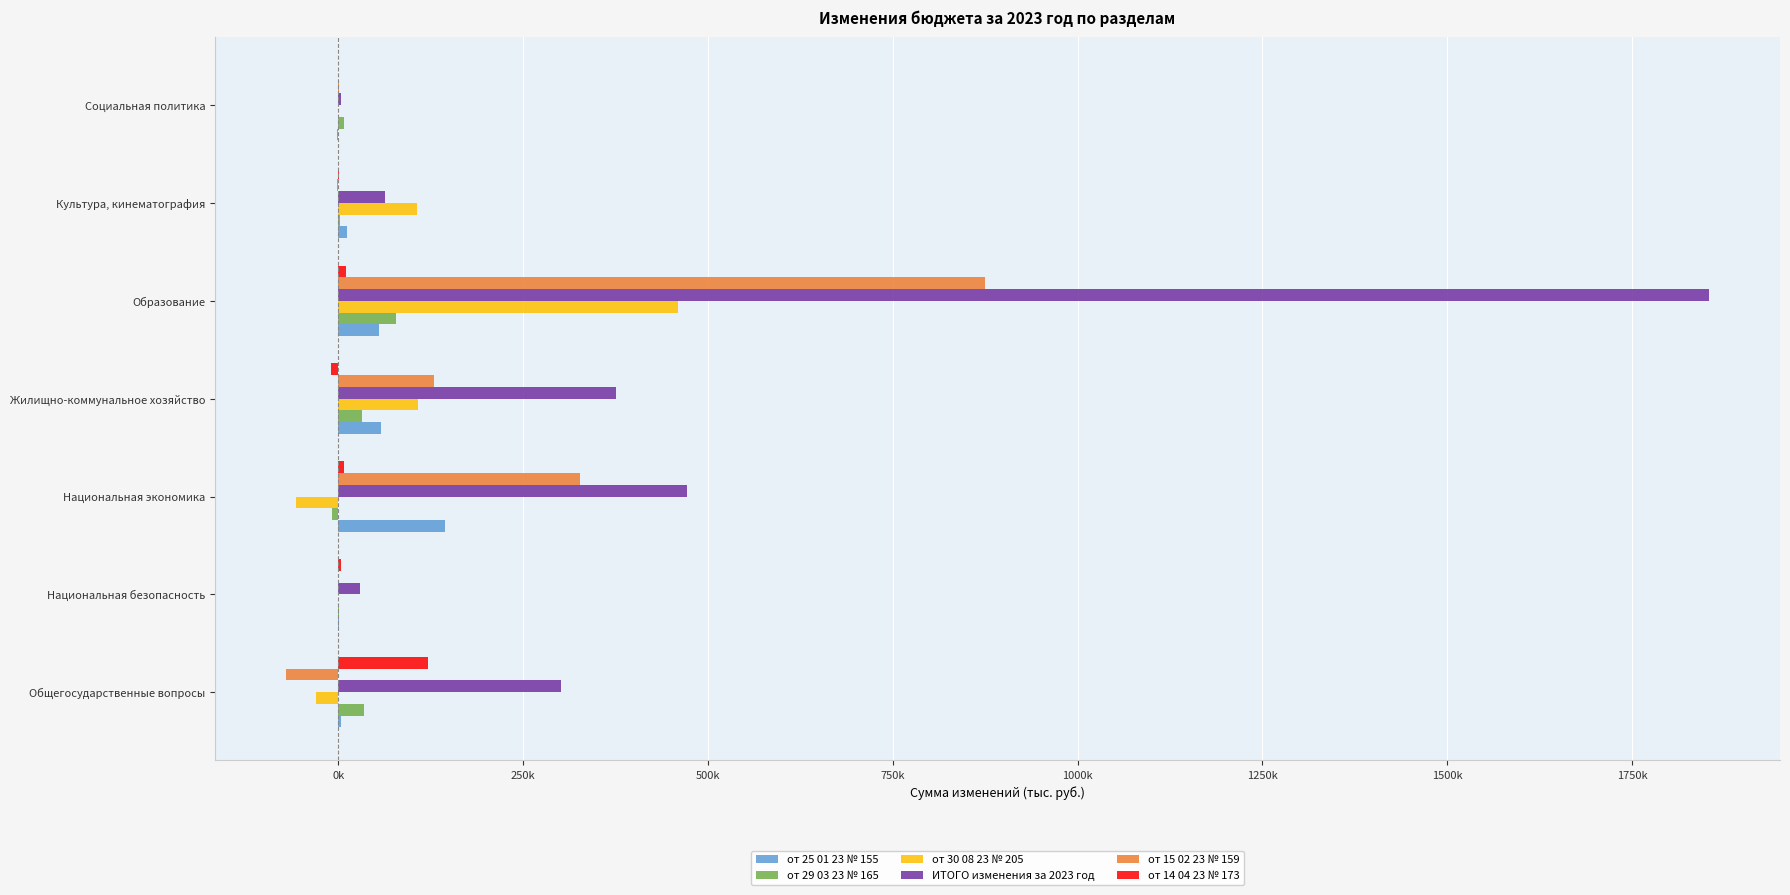

Which series has the largest range (max minus min)?

ИТОГО изменения за 2023 год